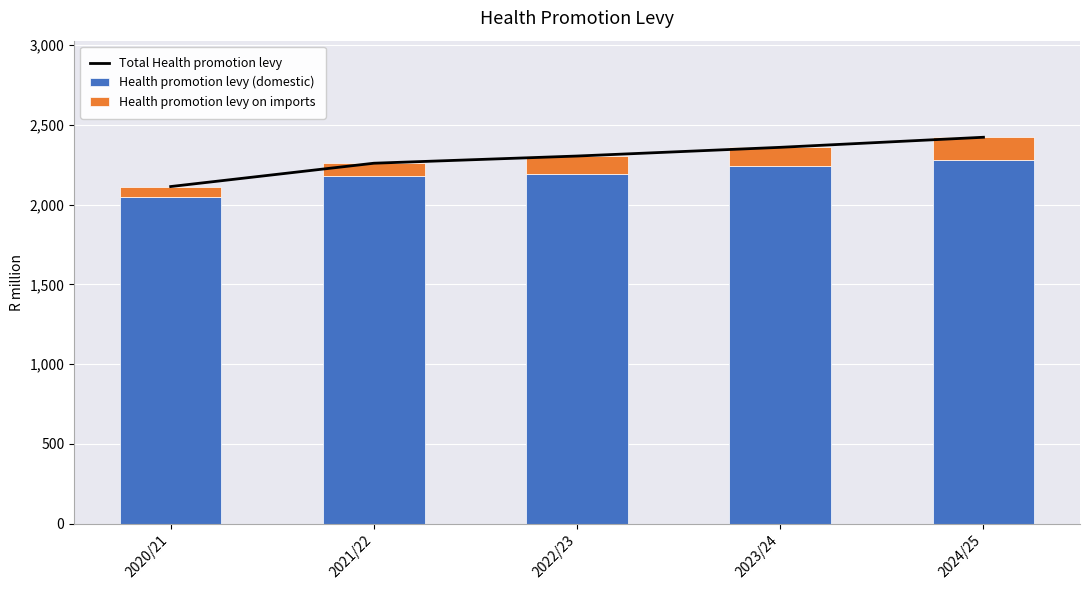

What is the difference between the highest and lowest values at 2022/23?

2194.7